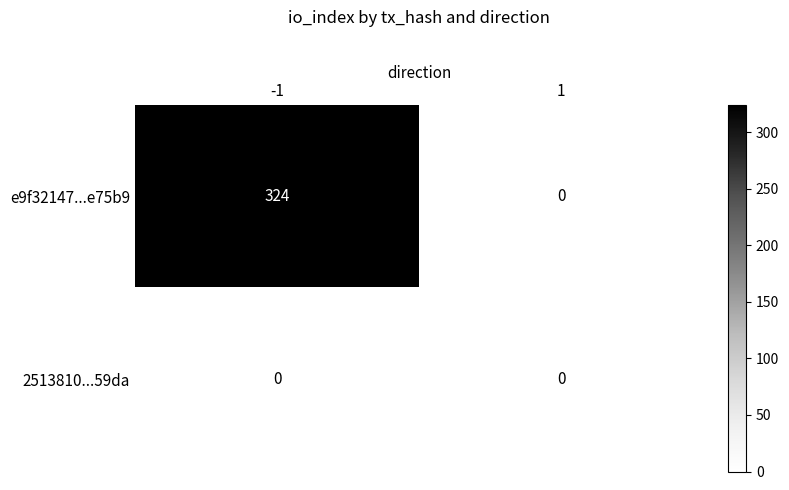

Is it true that 2513810...59da equals 0 at 1?

True